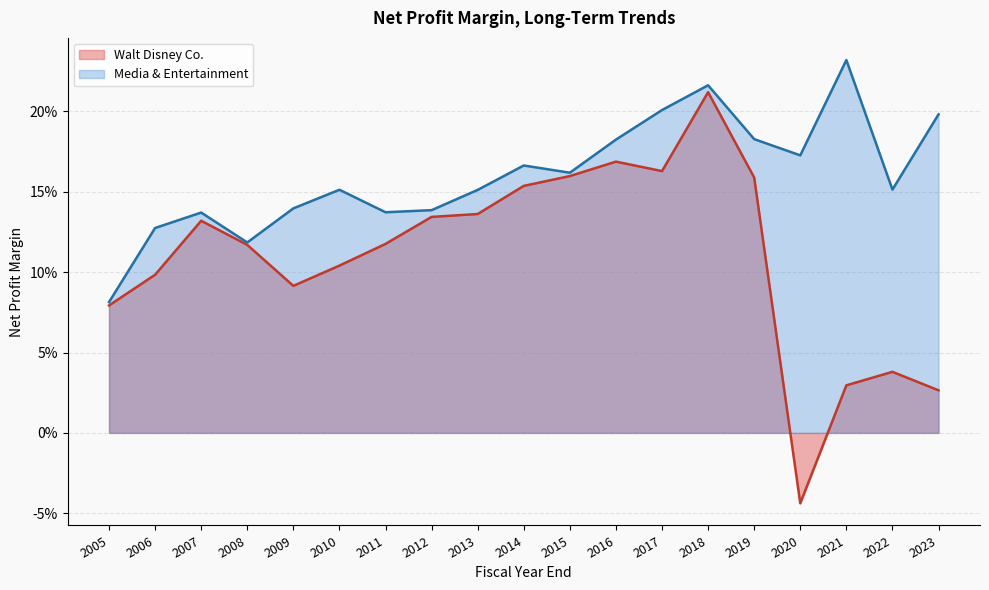

True or false: Walt Disney Co. and Media & Entertainment intersect in this chart.

False